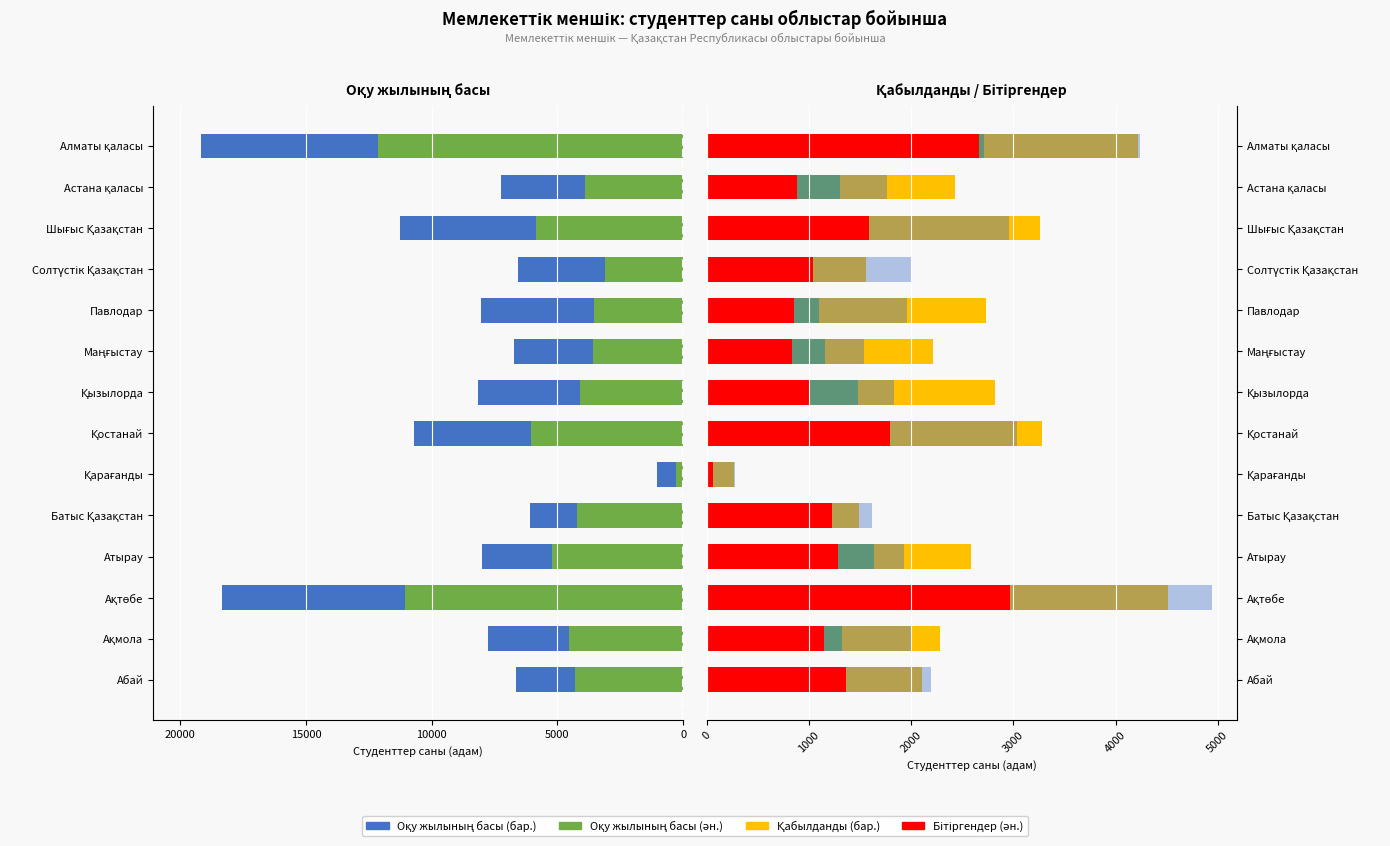

How many groups of bars are there?

14